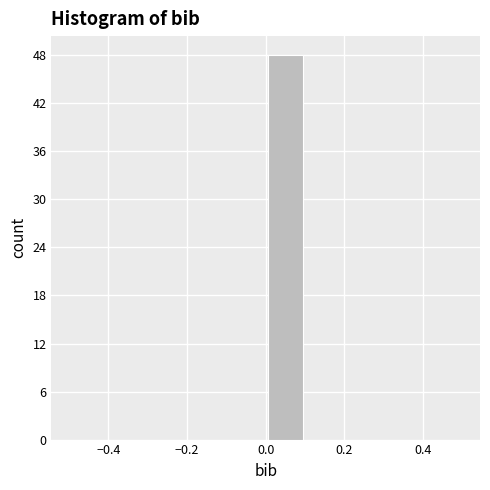

Which range on the x-axis has the tallest bar?

0.0 to 0.1